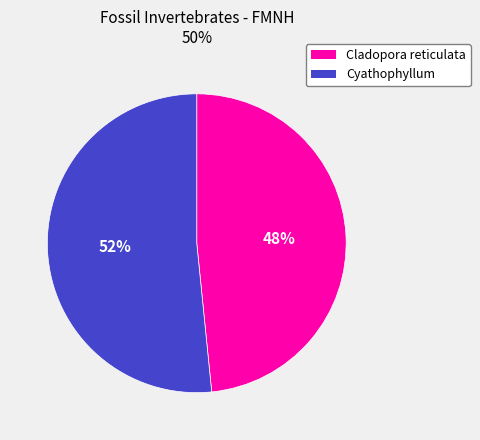

How many slices are in this pie chart?

2